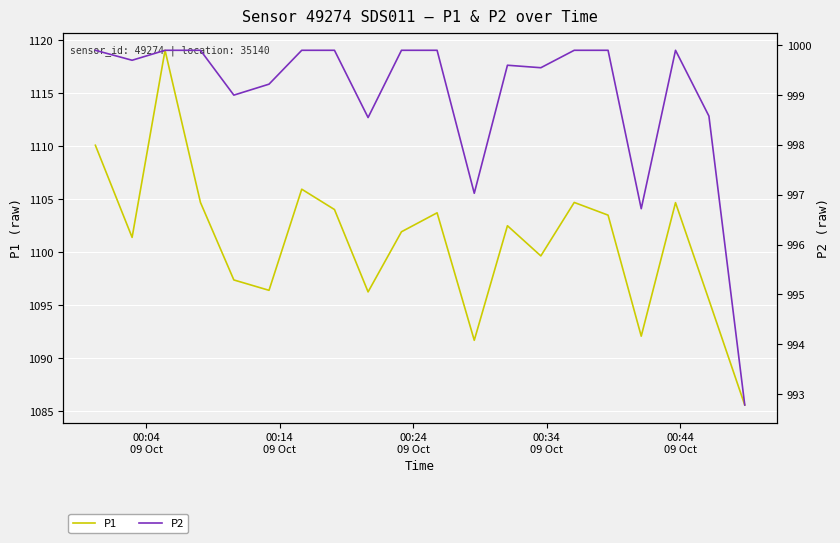

What is the minimum value for P1?

1085.6